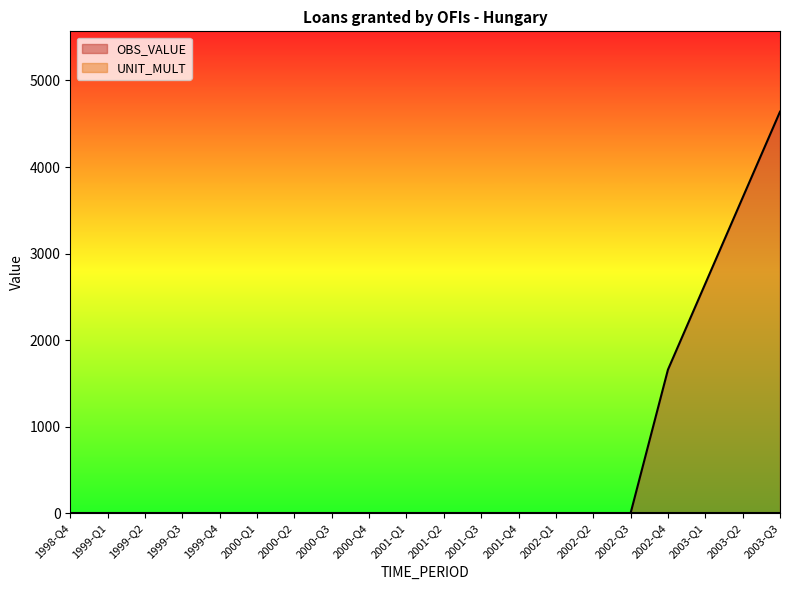

Rank the categories by value from lowest to highest.

1998-Q4, 1999-Q1, 1999-Q2, 1999-Q3, 1999-Q4, 2000-Q1, 2000-Q2, 2000-Q3, 2000-Q4, 2001-Q1, 2001-Q2, 2001-Q3, 2001-Q4, 2002-Q1, 2002-Q2, 2002-Q3, 2002-Q4, 2003-Q1, 2003-Q2, 2003-Q3